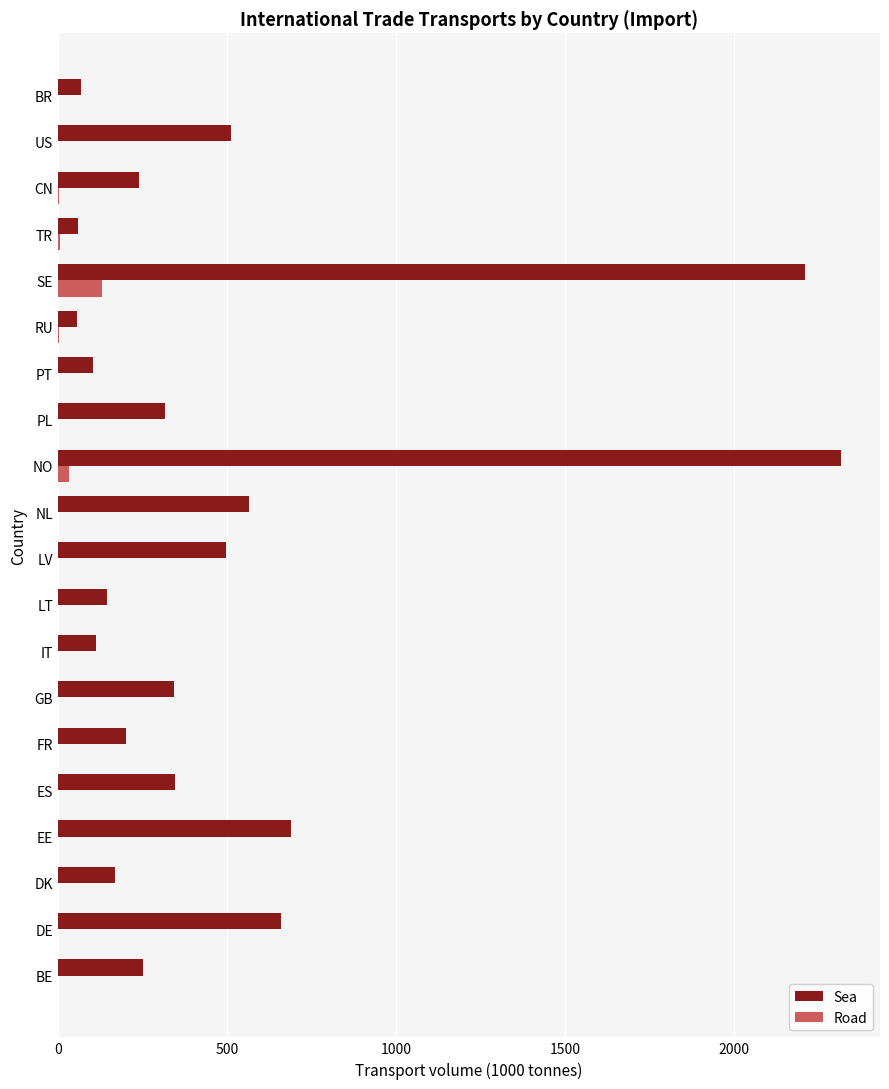

Count the number of categories in the chart.

20